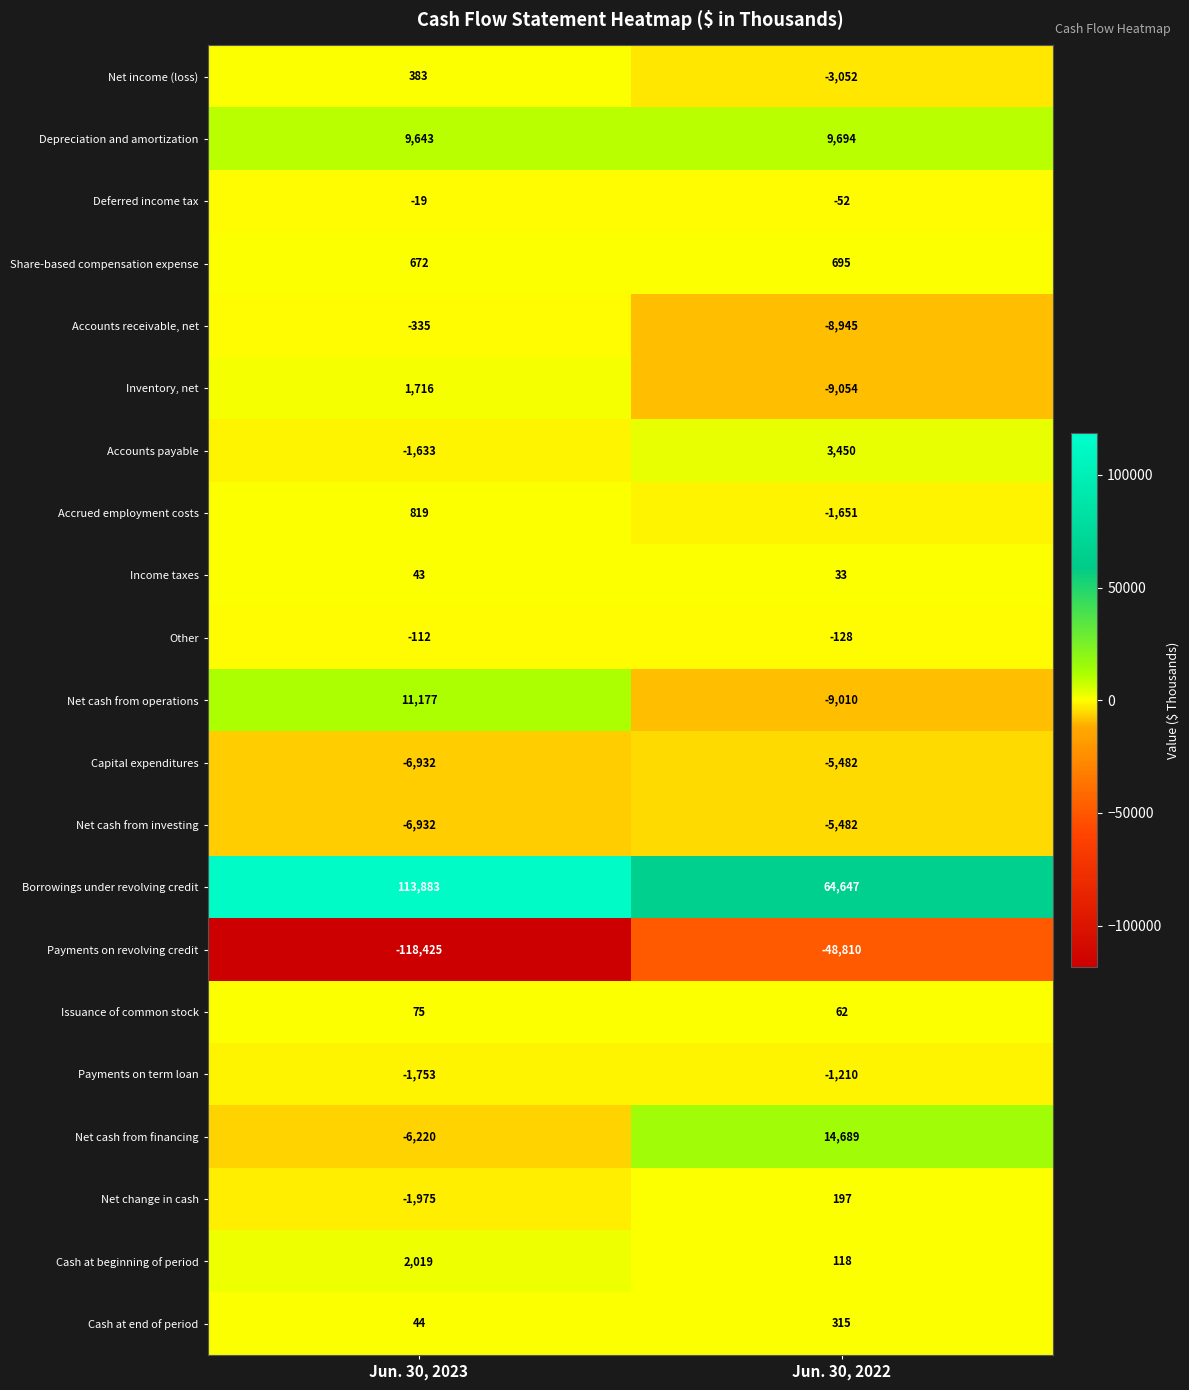

What is the difference between the highest and lowest values at Jun. 30, 2023?

232308